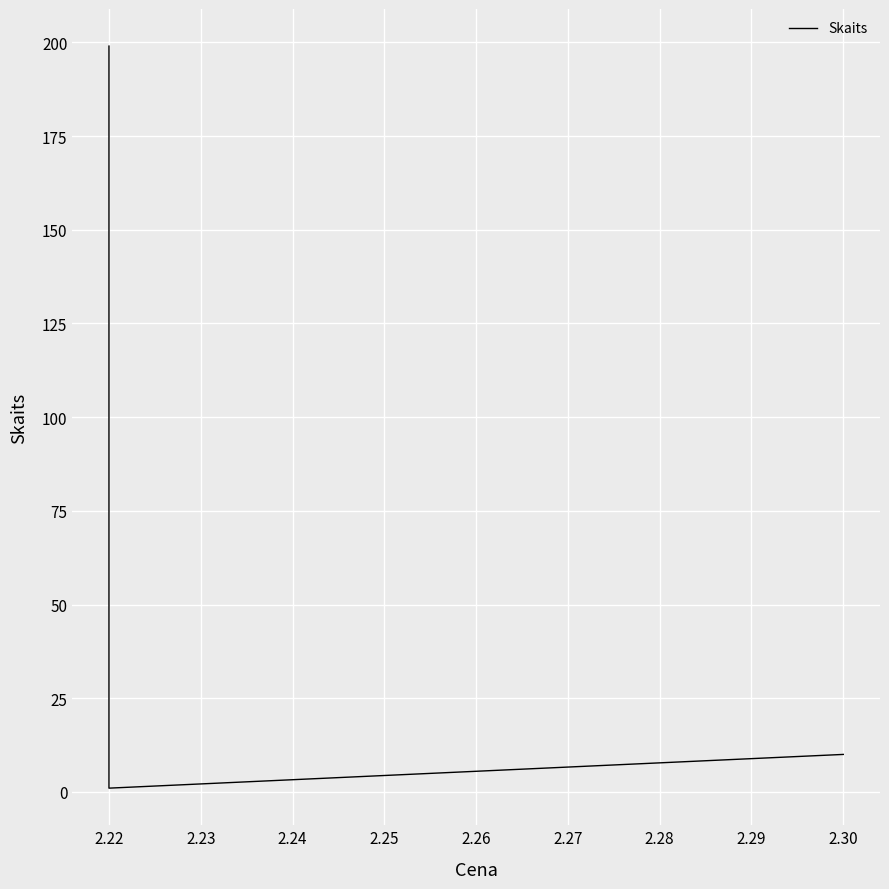

How many data points are less than 10?

1